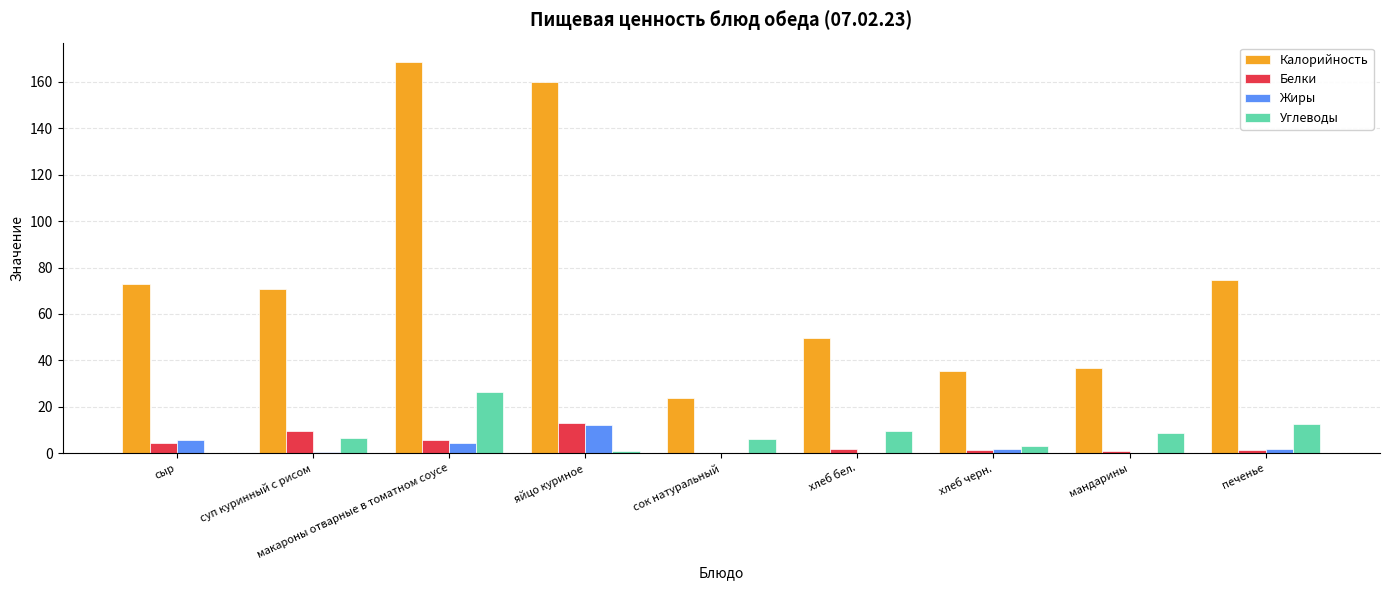

The Калорийность series shows 81.0 at яйцо куриное. True or false?

False